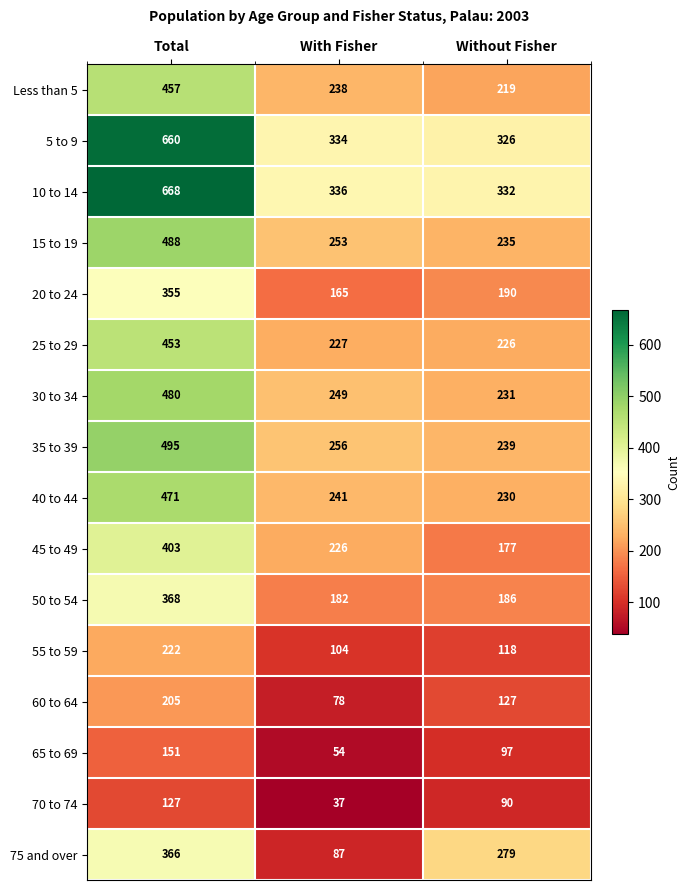

What is the lowest value of the 45 to 49 series?

177